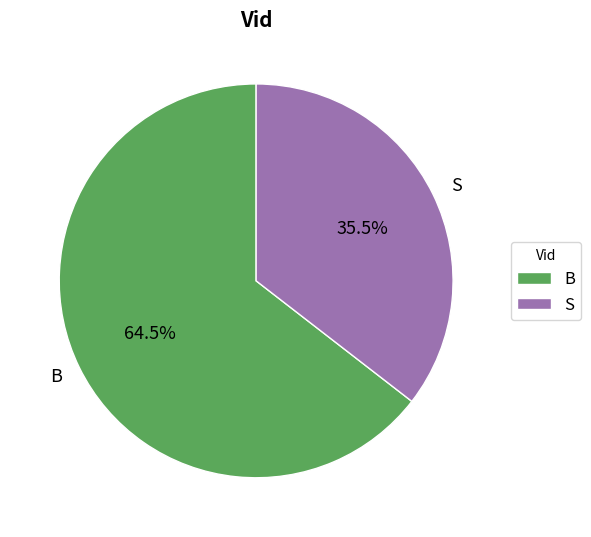

Rank the categories by value from highest to lowest.

B, S